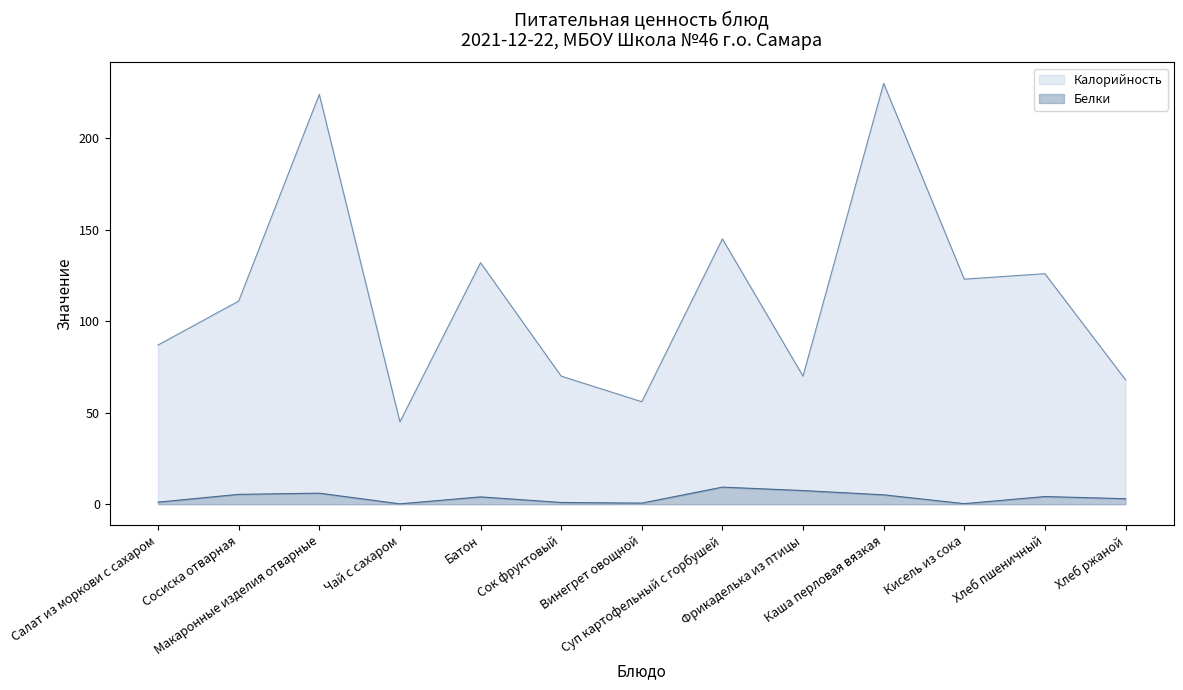

The Калорийность series shows 51.6 at Кисель из сока. True or false?

False